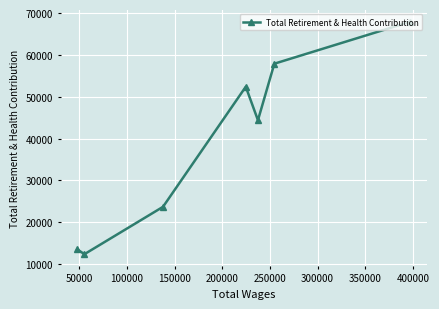

Reading left to right, extract all data points from this chart.

13523	12377	23698	52402	44401	57908	67908